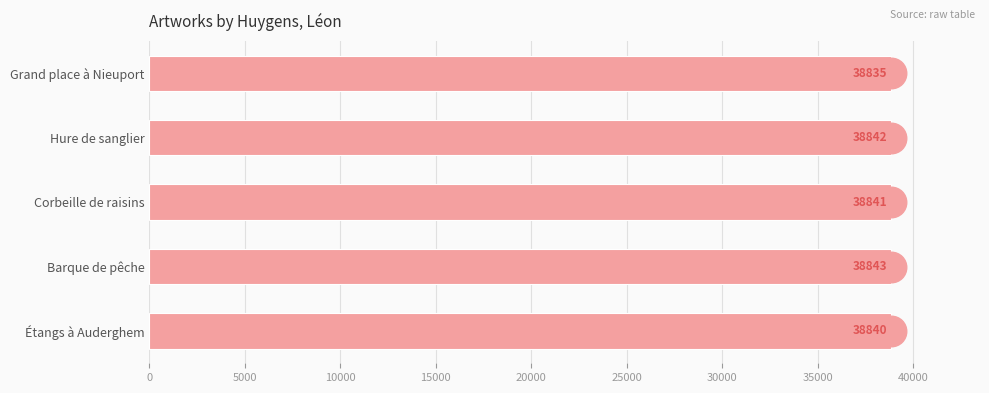

List the labels in order of value, largest first.

Barque de pêche, Hure de sanglier, Corbeille de raisins, Étangs à Auderghem, Grand place à Nieuport